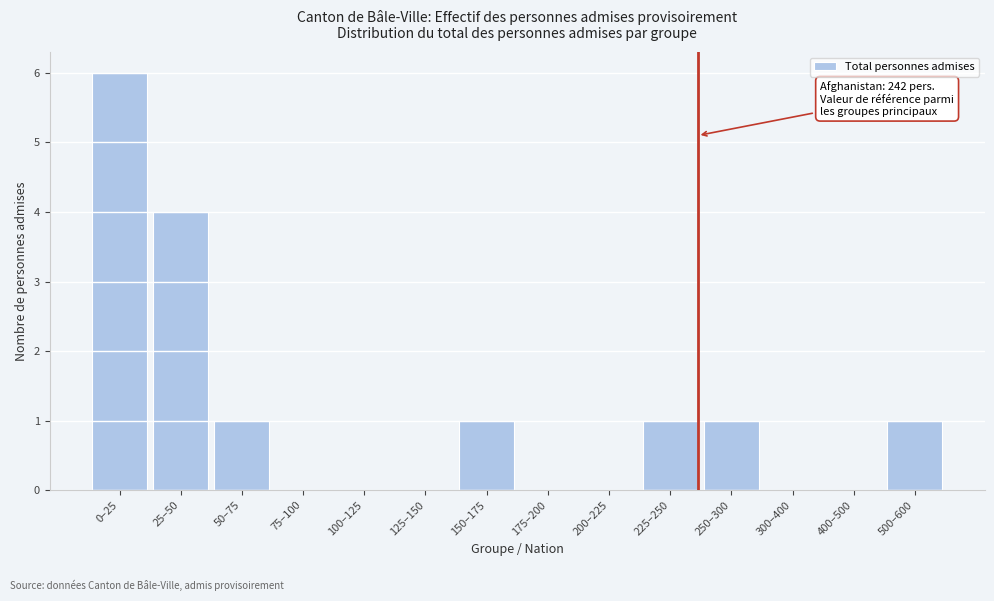

Reading left to right, what are all the values shown in this chart?

0–25=6	25–50=4	50–75=1	75–100=0	100–125=0	125–150=0	150–175=1	175–200=0	200–225=0	225–250=1	250–300=1	300–400=0	400–500=0	500–600=1